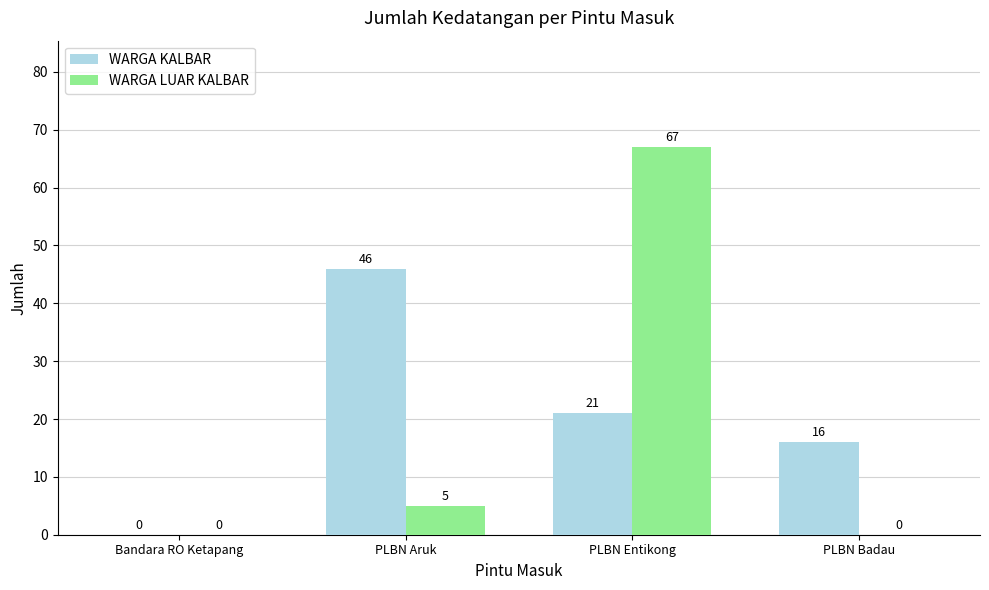

True or false: WARGA KALBAR has a value of 16 at PLBN Badau.

True